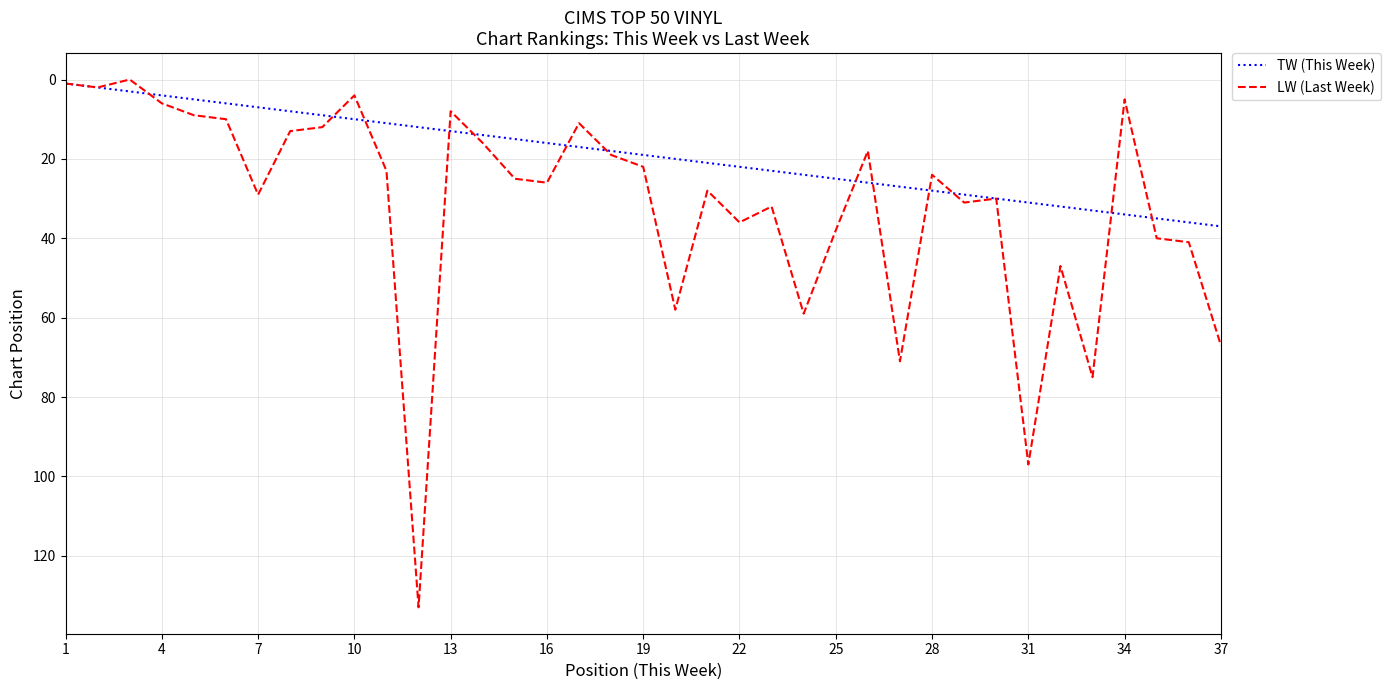

List the series in order of their overall mean, highest first.

LW (Last Week), TW (This Week)